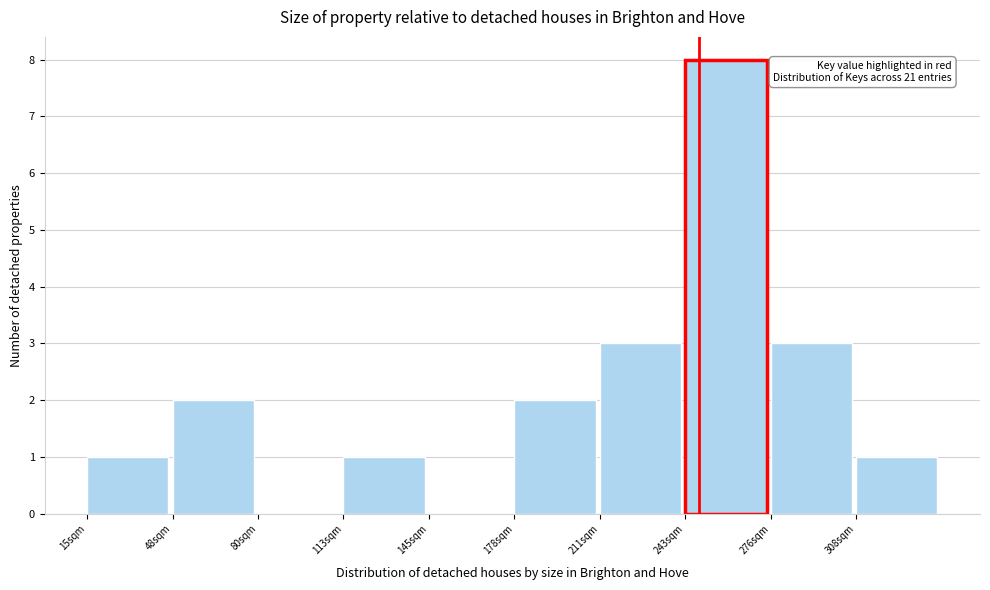

Reading right to left, extract all data points from this chart.

308sqm=1	276sqm=3	243sqm=8	211sqm=3	178sqm=2	145sqm=0	113sqm=1	80sqm=0	48sqm=2	15sqm=1